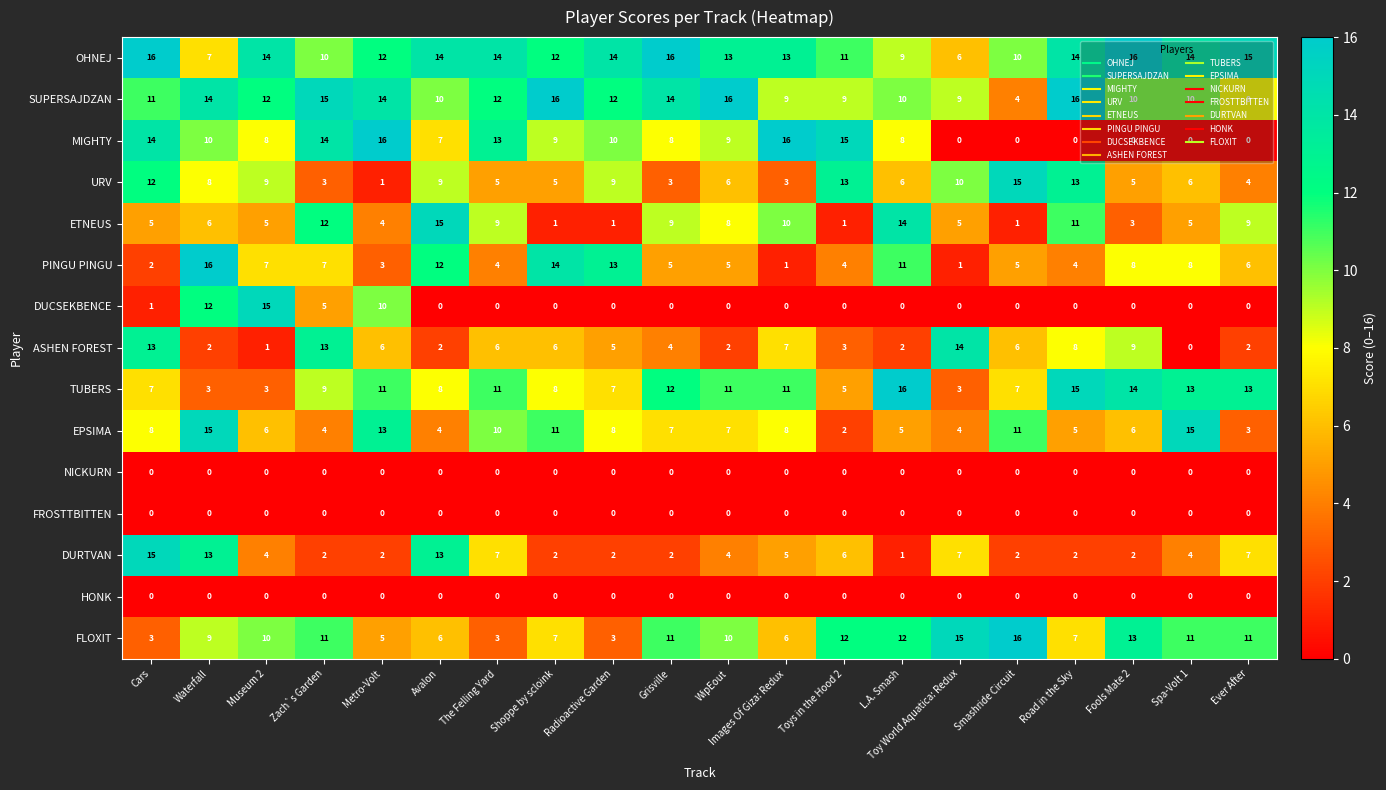

At which label does ASHEN FOREST first exceed 6?

Cars